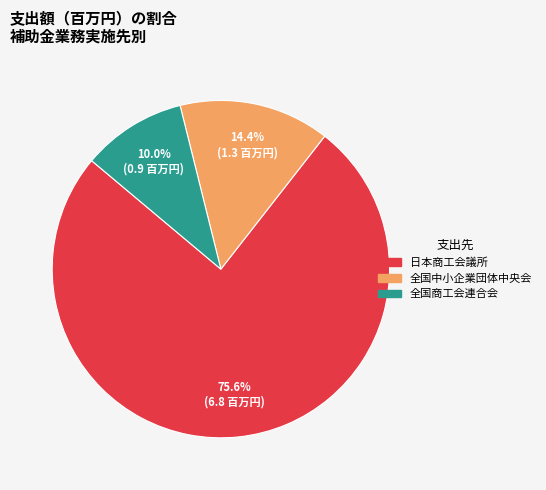

To the nearest percent, what is the difference between the 全国商工会連合会 and 全国中小企業団体中央会 slice percentages?

4%